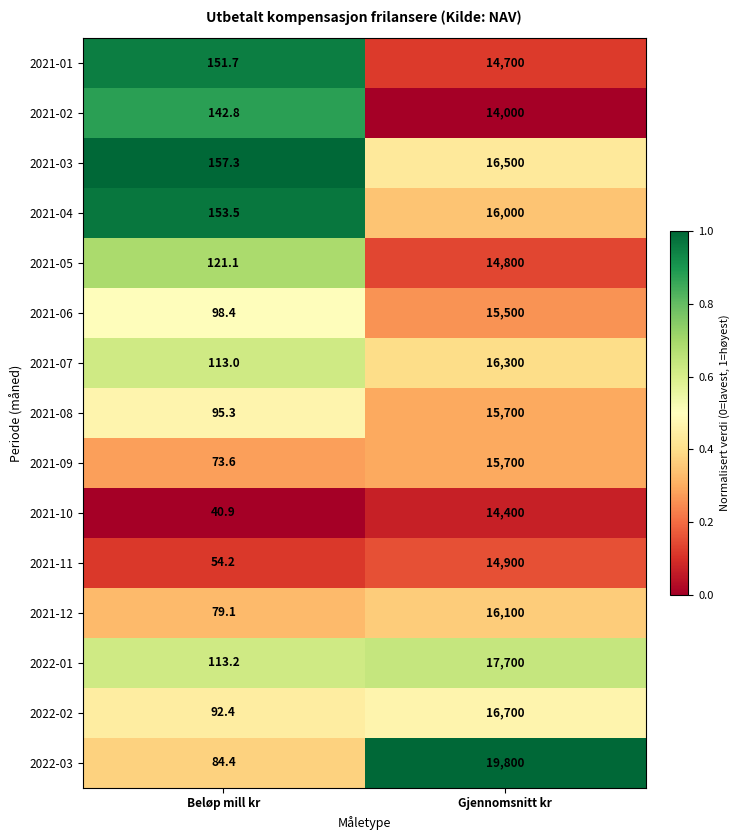

The value of 2021-04 at Beløp mill kr is 153.5. True or false?

True